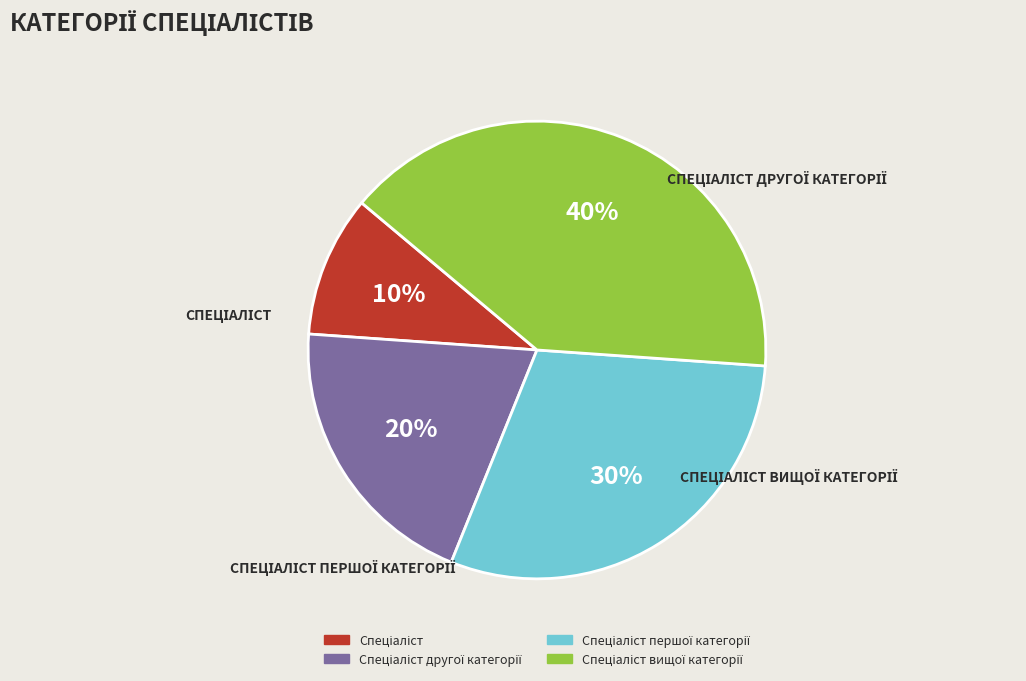

To the nearest percent, what is the average slice percentage?

25%